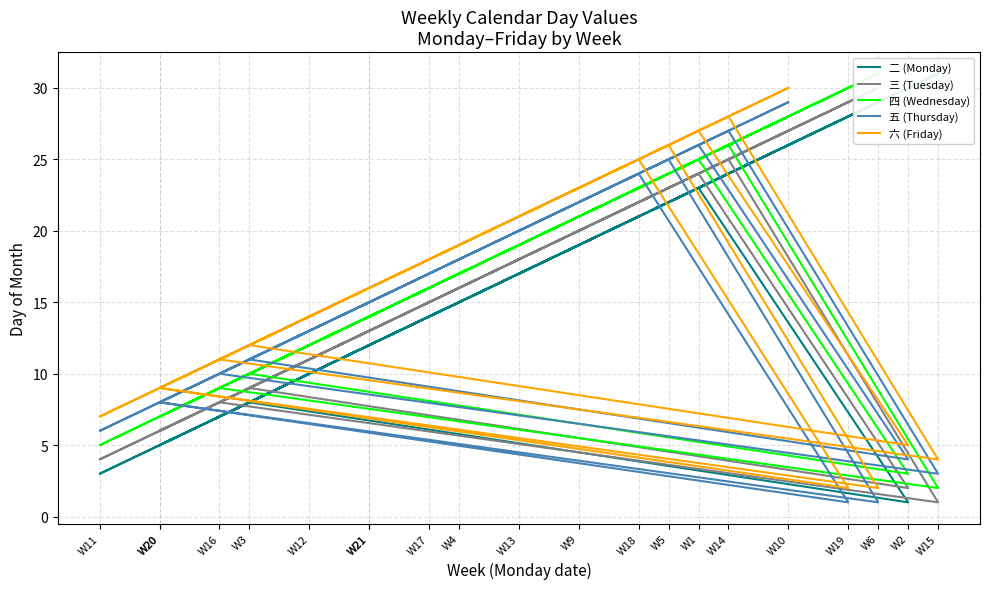

How many values in the 三 (Tuesday) series exceed 15?

10